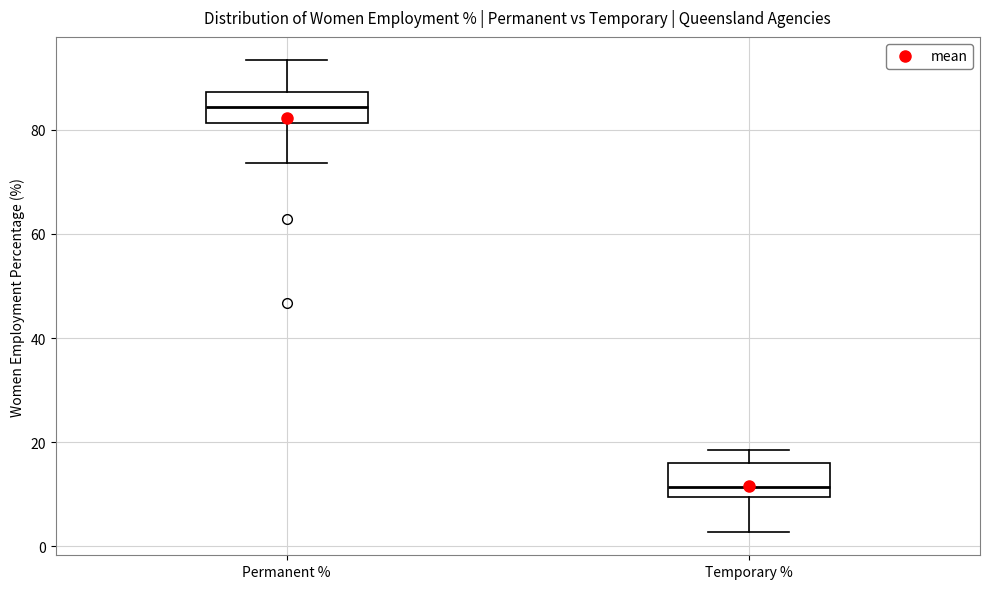

Reading left to right, read every box against the y-axis: the position of its median line, the range the box covers, and the ends of its whiskers. The values are not printed on the chart, so give them approximately, as read against the axis.

Permanent %: median 84, box 82 to 88, whiskers 74 to 94
Temporary %: median 12, box 10 to 16, whiskers 2 to 18